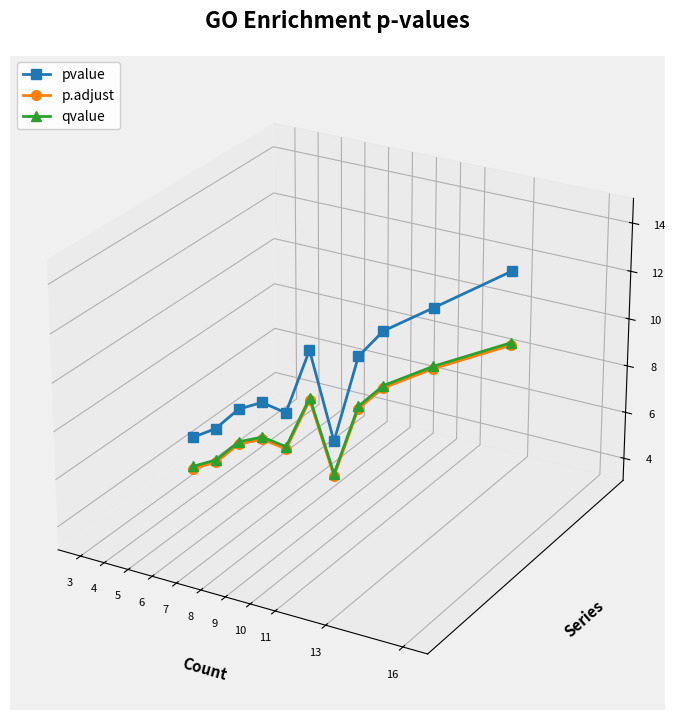

True or false: qvalue and pvalue cross at least once.

False